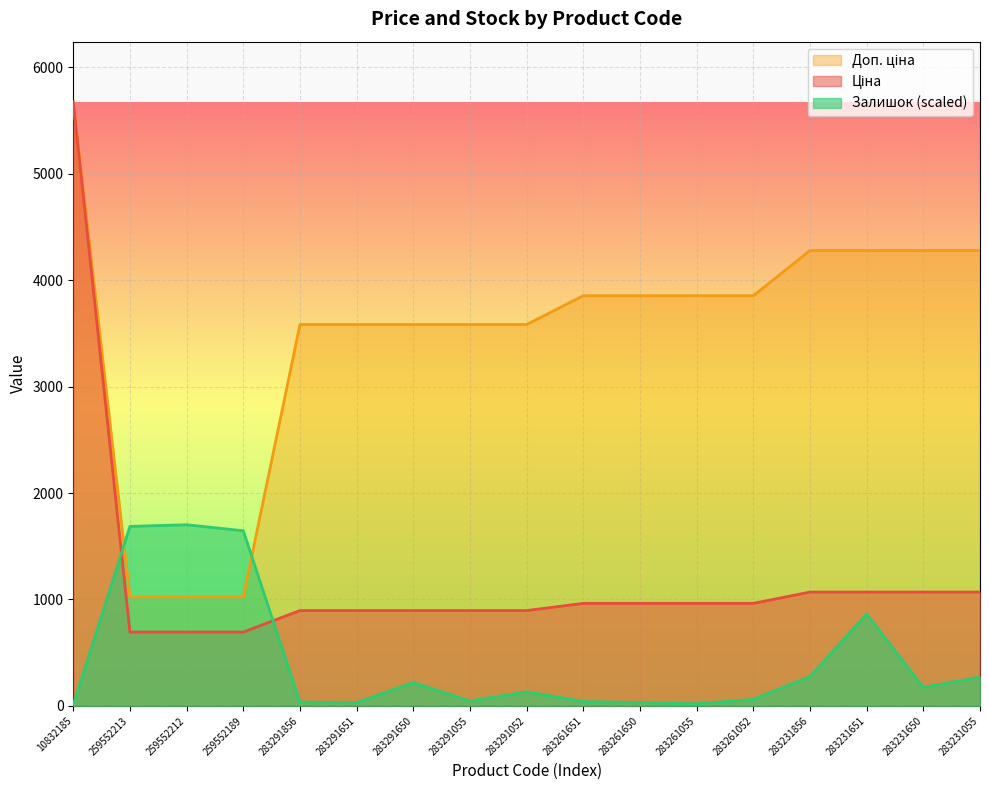

Is the value of Залишок at 10832185 greater than the value of Доп. ціна at 283261651?

No